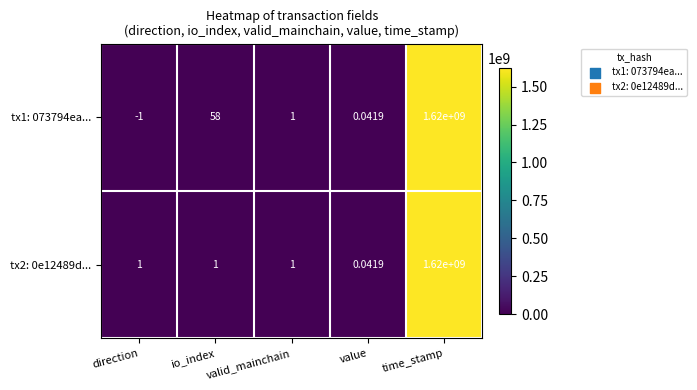

Which label corresponds to the largest value in the chart?

time_stamp